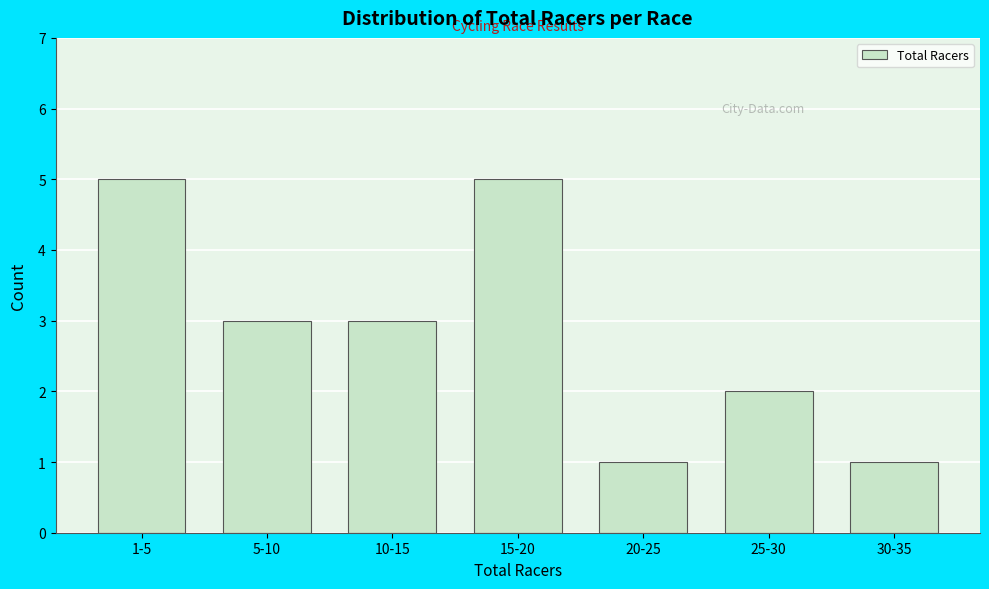

Reading left to right, what are all the values shown in this chart?

5	3	3	5	1	2	1